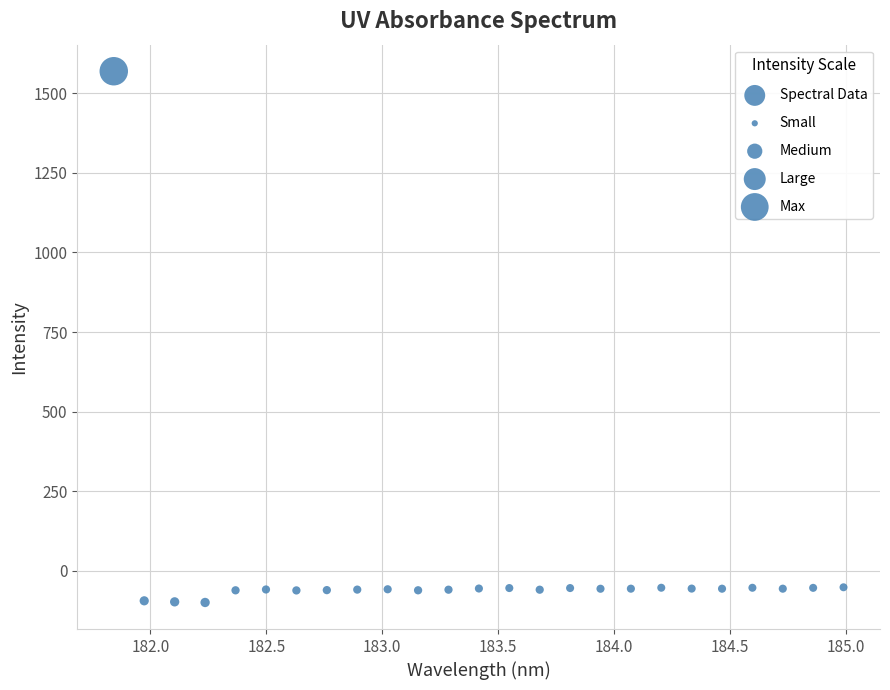

What is the range of X values (max minus min)?

3.1